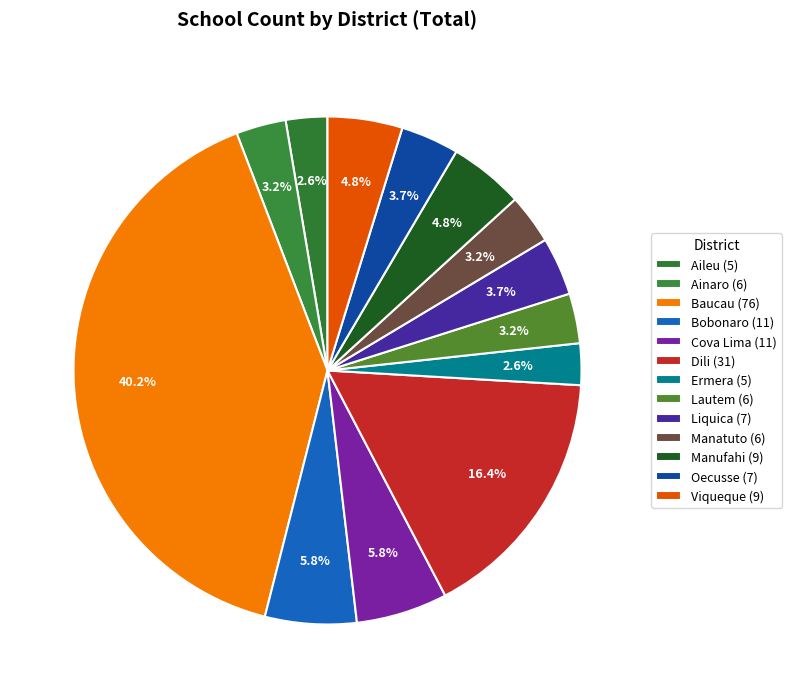

Count the number of slices in the pie.

13